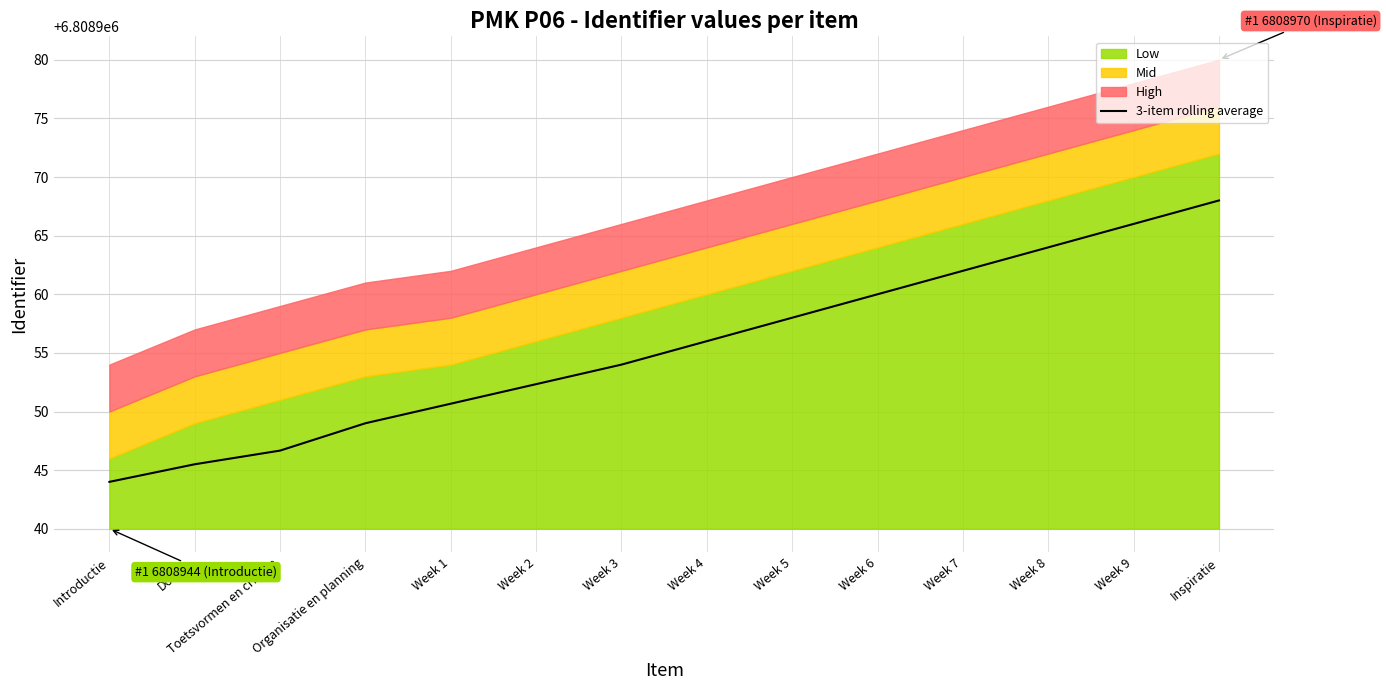

What is the difference between the maximum and minimum values?

24.0